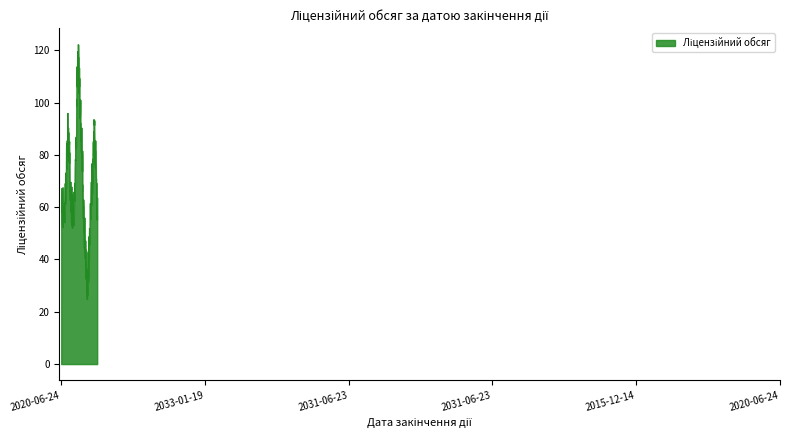

What is the difference between the maximum and minimum values?

97.4